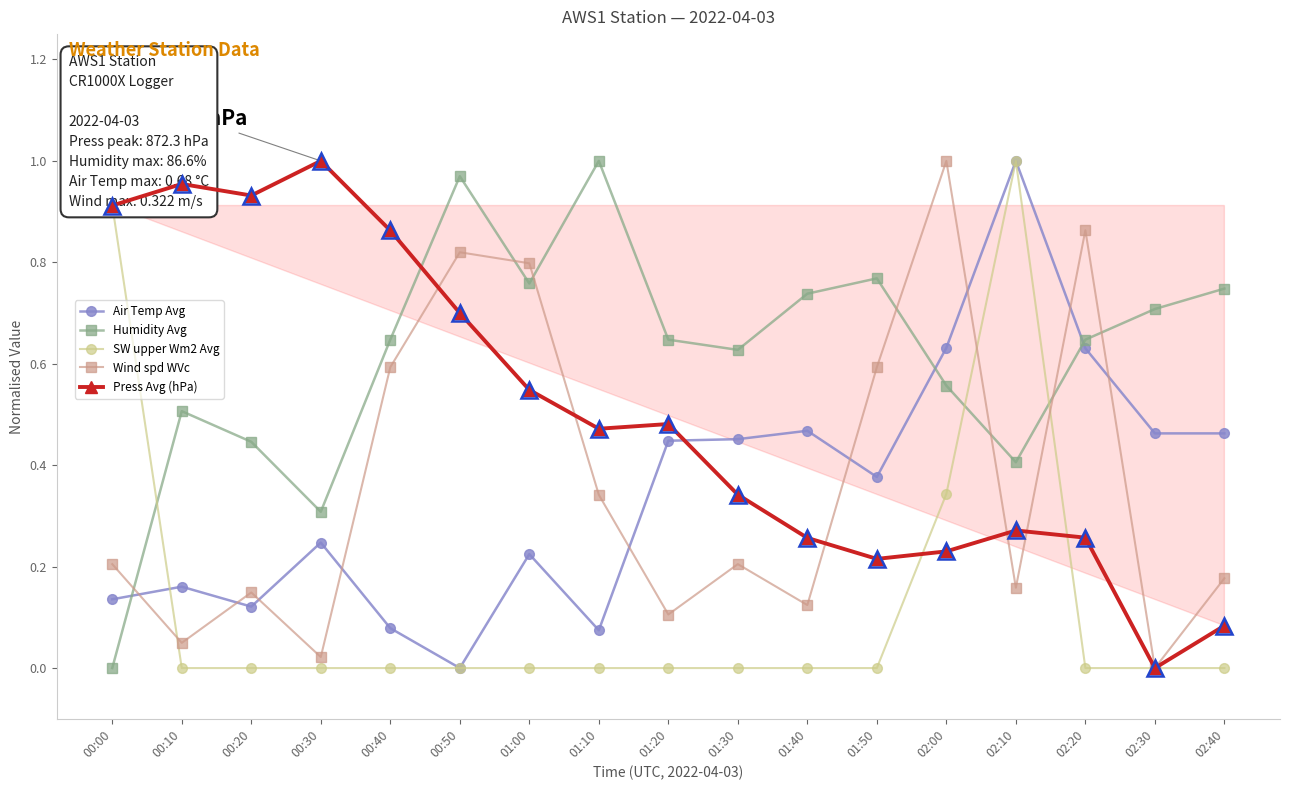

What are all the series names shown in the legend?

Air Temp Avg, Humidity Avg, SW upper Wm2 Avg, Wind spd WVc, Press Avg (hPa)